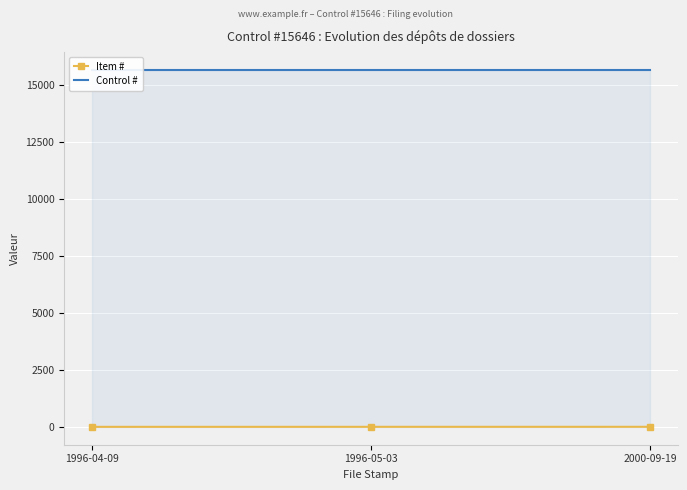

What is the maximum value for Item #?

3